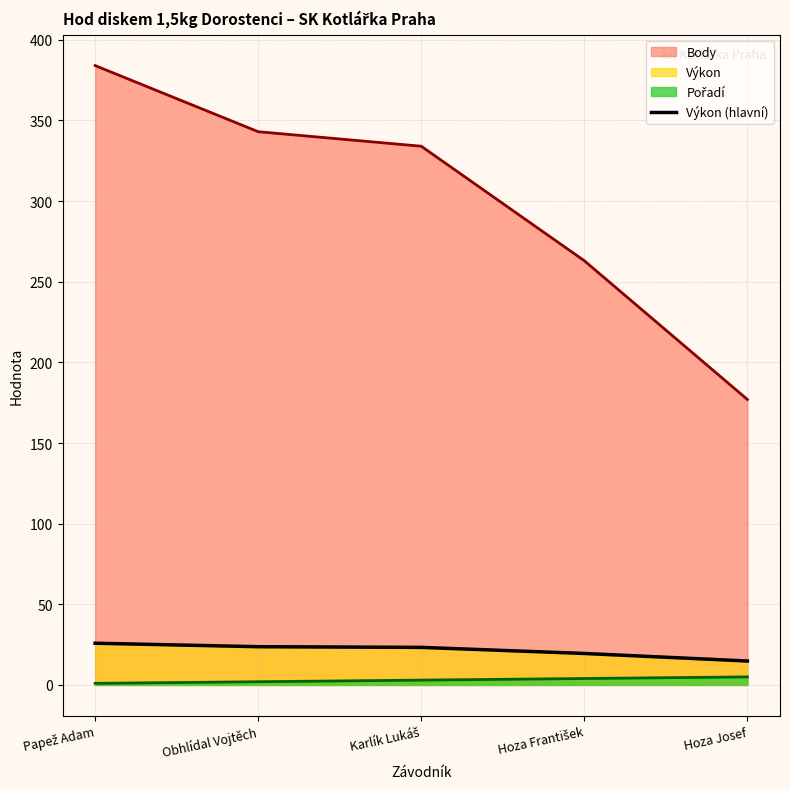

What is the label of the 5th point from the right?

Papež Adam